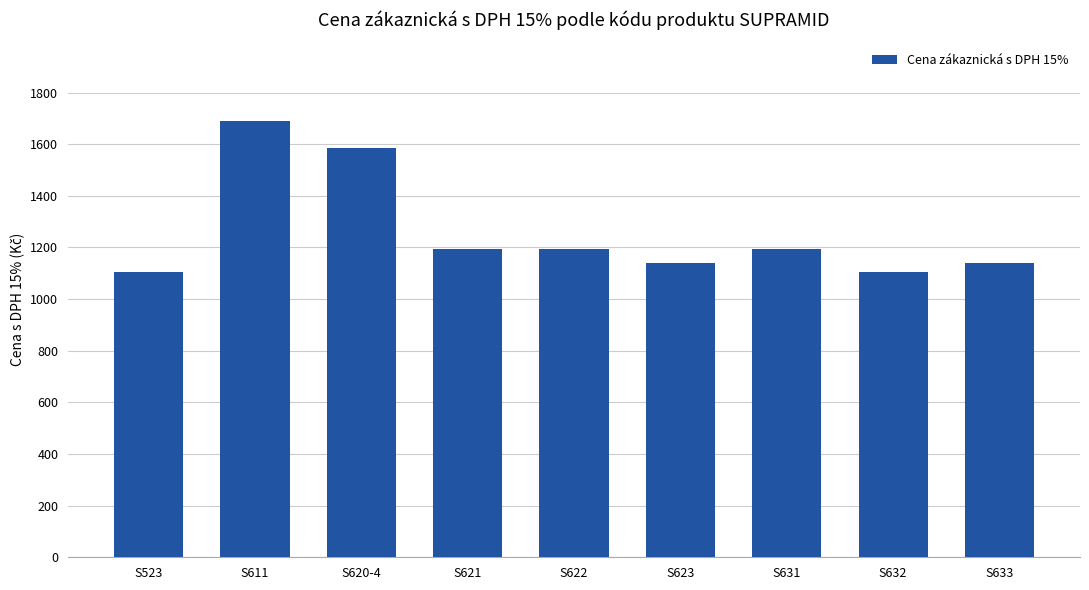

What is the sum of the values at S632 and S611?

2794.5